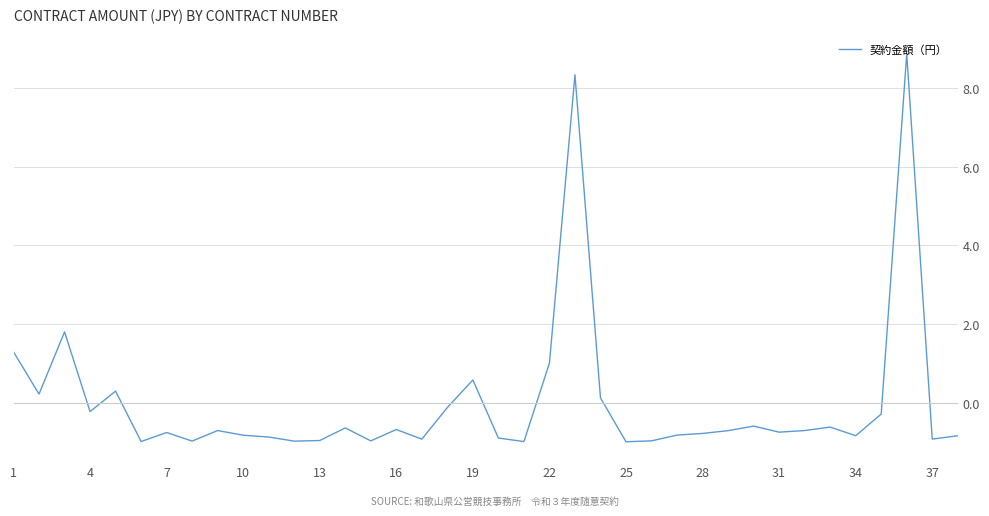

What is the difference between the maximum and minimum values?

9.9